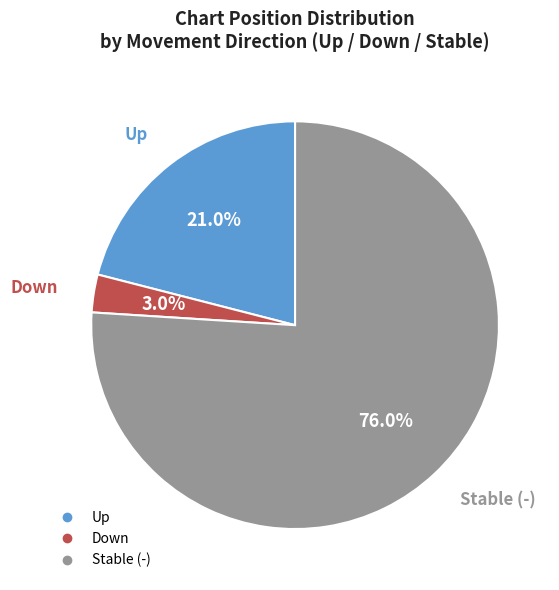

Does any single category account for the majority?

Yes